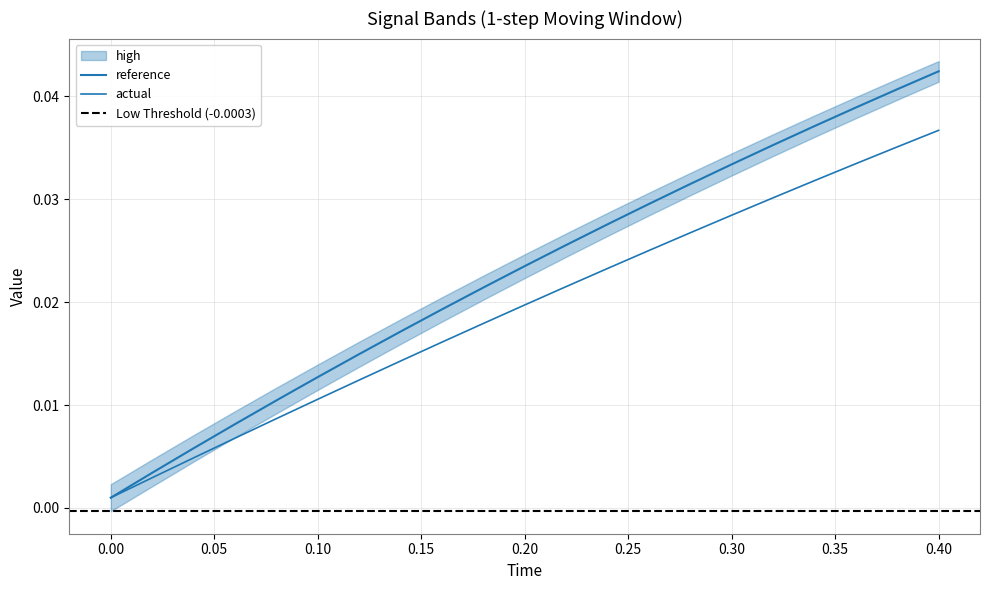

At how many categories does at least one series exceed 0?

21